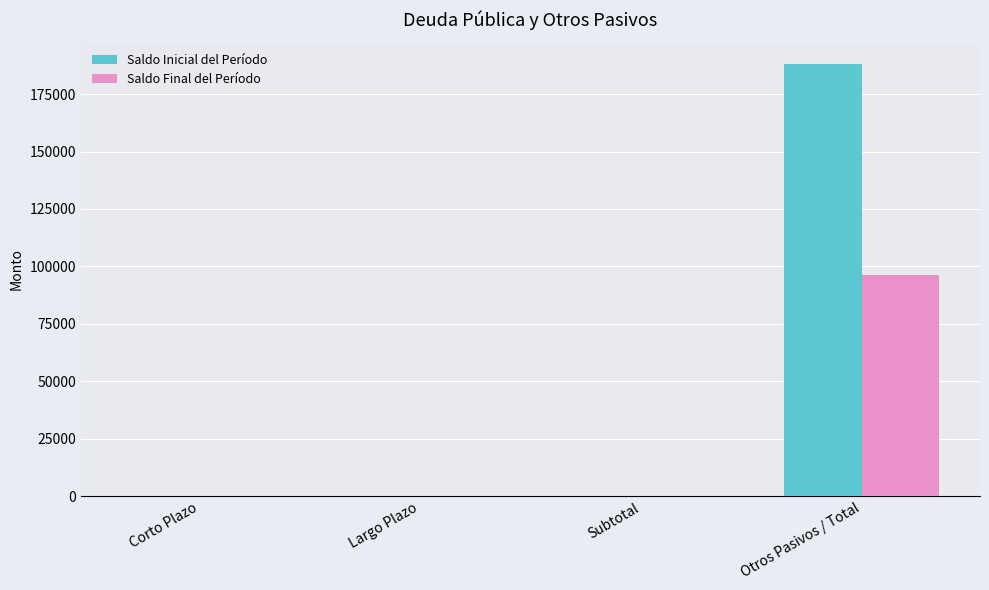

Is the value of Saldo Inicial del Período at Otros Pasivos / Total greater than the value of Saldo Final del Período at Subtotal?

Yes